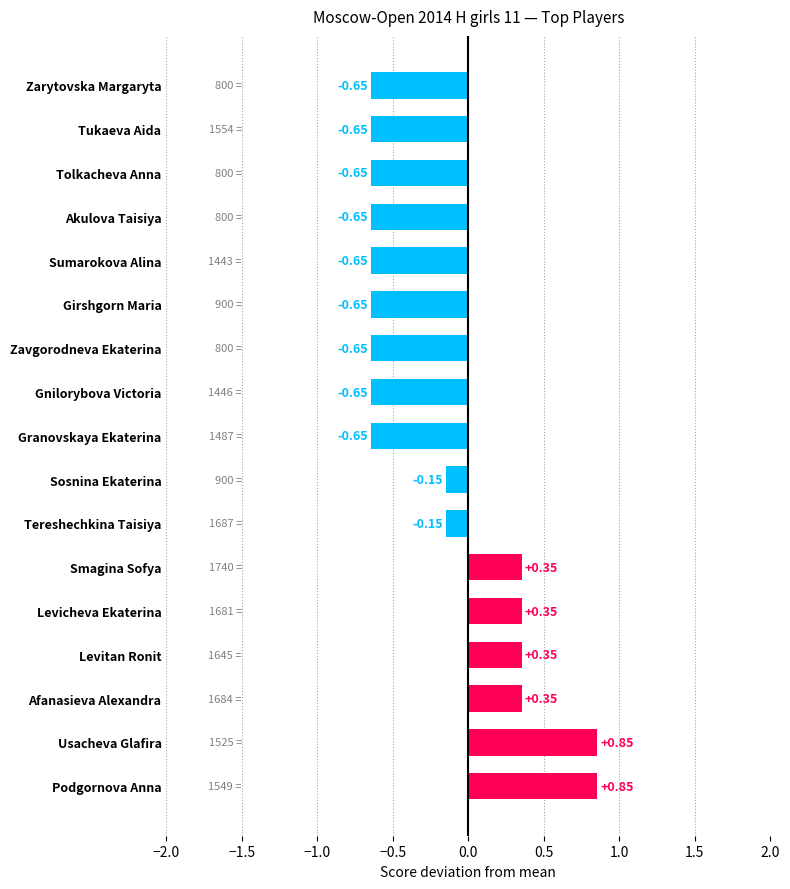

What is the difference between the second highest and minimum values?

1.5